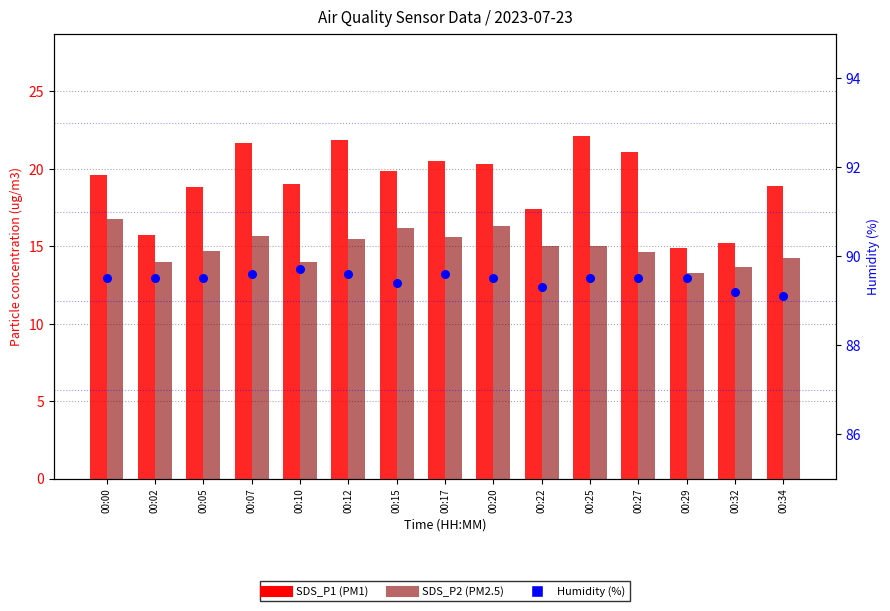

Is the value of SDS_P2 at 00:22 greater than the value of Humidity (%) at 00:10?

No